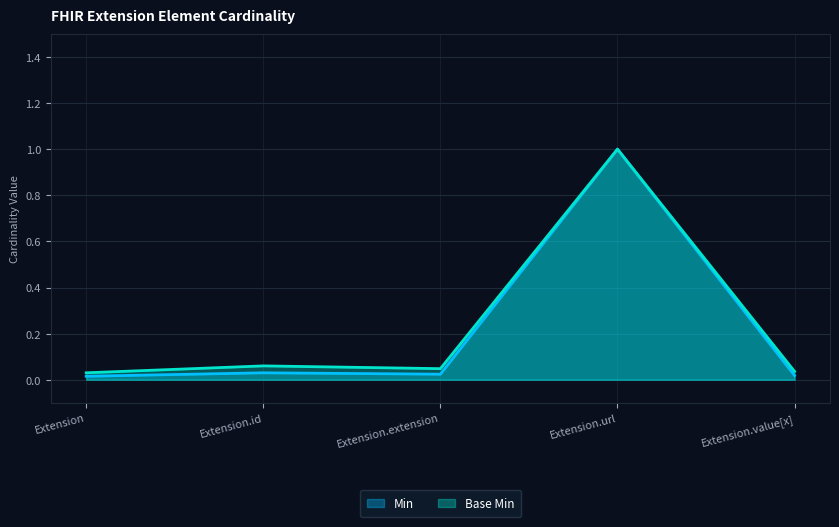

Which series has the largest total across all categories?

Base Min